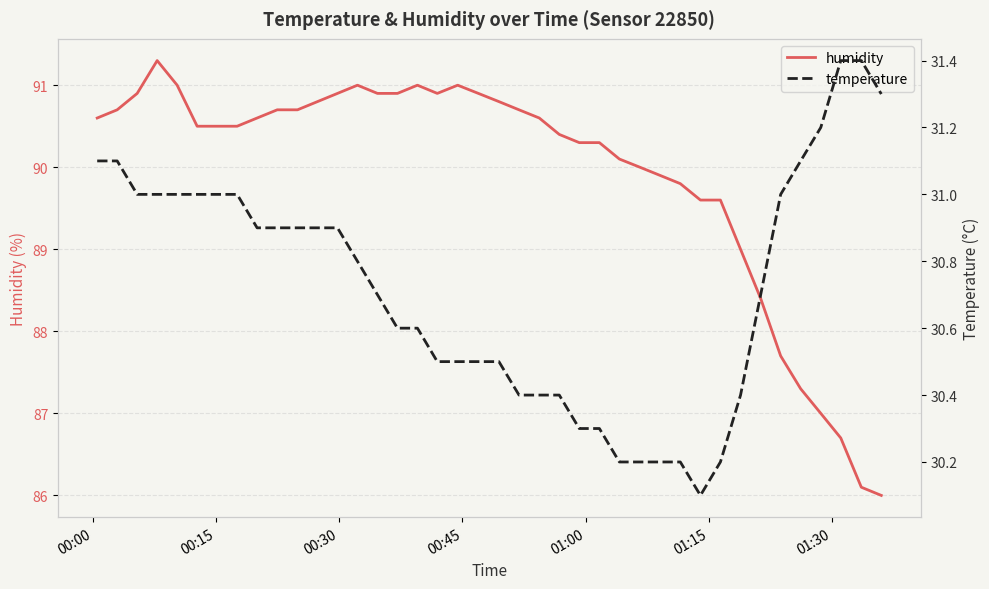

What is the difference between the maximum and minimum values in the humidity series?

5.3